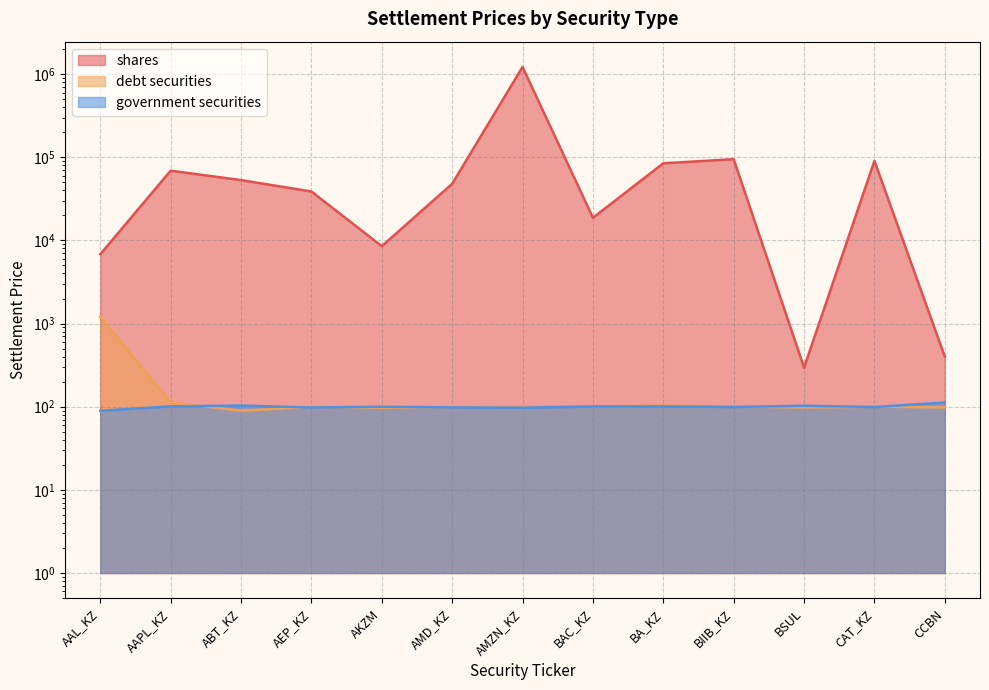

Reading left to right, list all the values displayed in this chart.

shares: 6815.8	68915.1	53123.2	38738.2	8522.9	47945.4	1218576.8	18719.4	84591.8	94862.8	295.4	90507.8	399.8
debt securities: 1206.1	112.9	89.4	99.3	97.2	99.0	101.0	101.0	103.2	100.8	97.9	99.9	98.2
government securities: 89.4	101.0	103.2	97.9	99.9	98.2	97.2	100.8	101.0	99.3	102.7	99.1	112.4